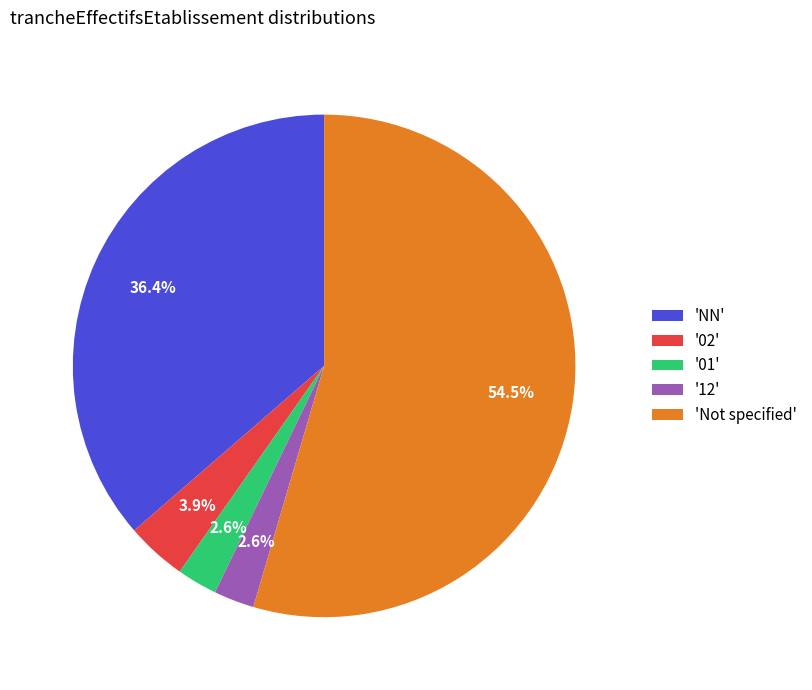

Which slice is the largest?

'Not specified'